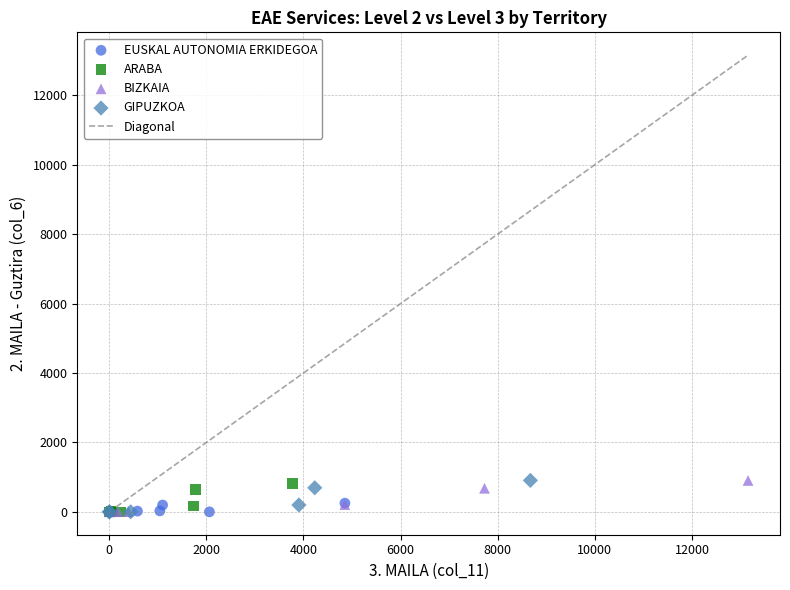

Which series has the widest spread of Y values?

GIPUZKOA